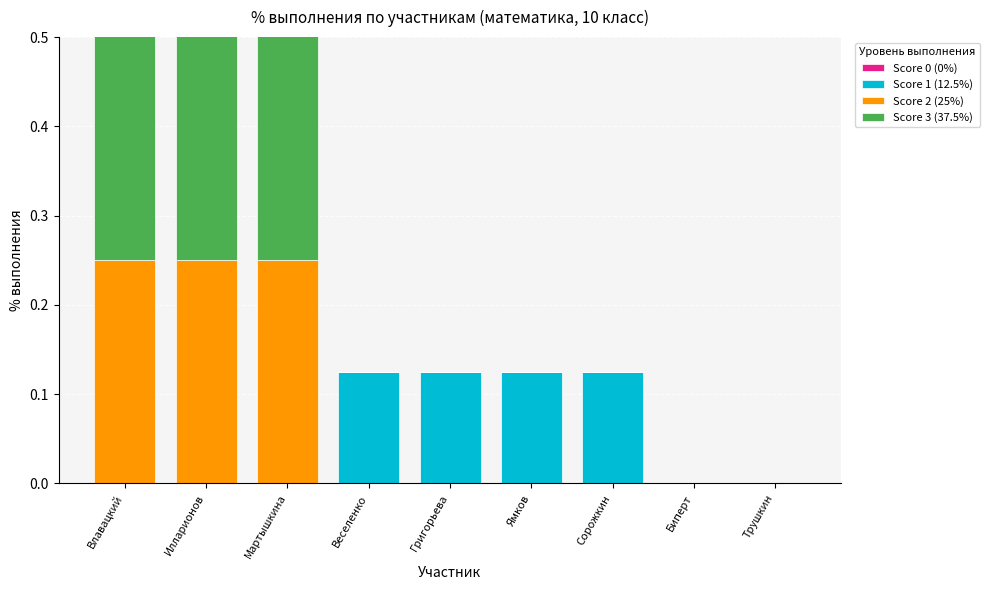

What is the difference between the second highest and minimum values in the Score 1 (12.5%) series?

0.1